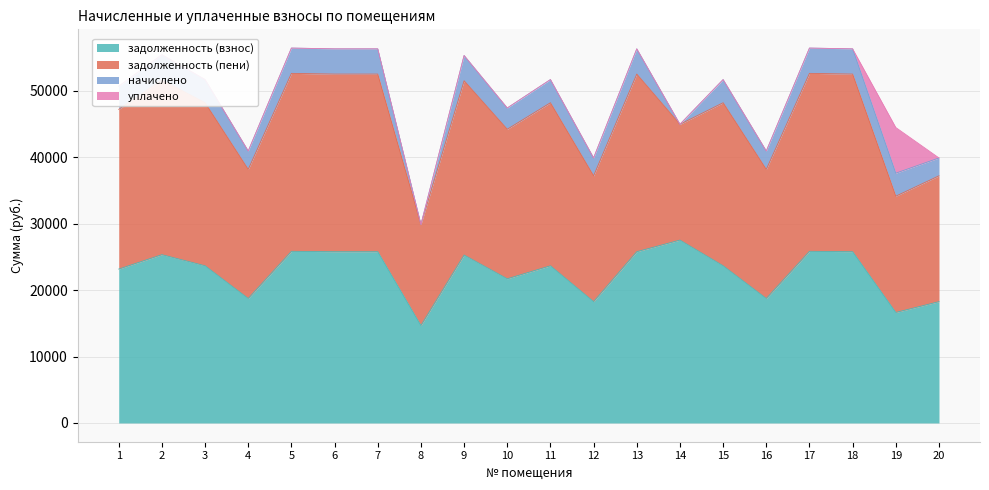

Where is the first local maximum for уплачено?

19